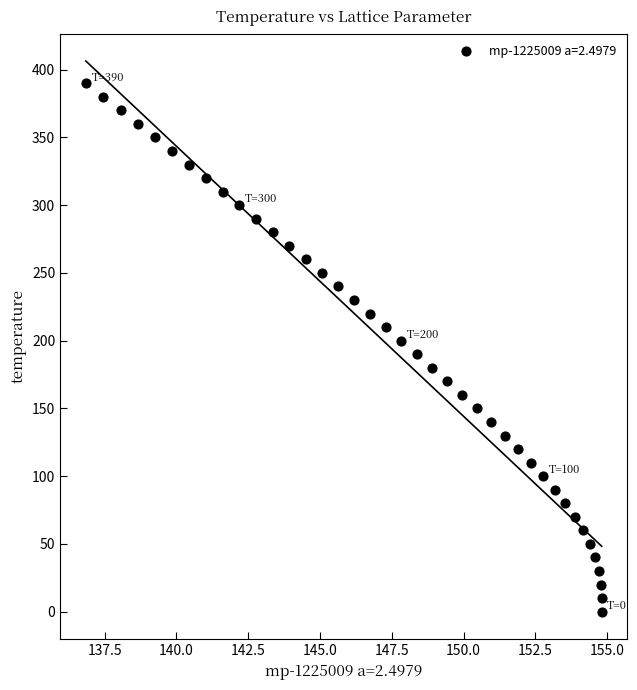

What is the range of Y values (max minus min)?

390